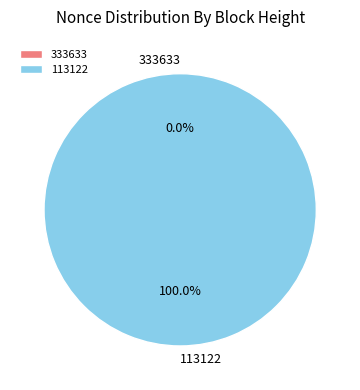

Does 113122 represent more than half of the total?

Yes